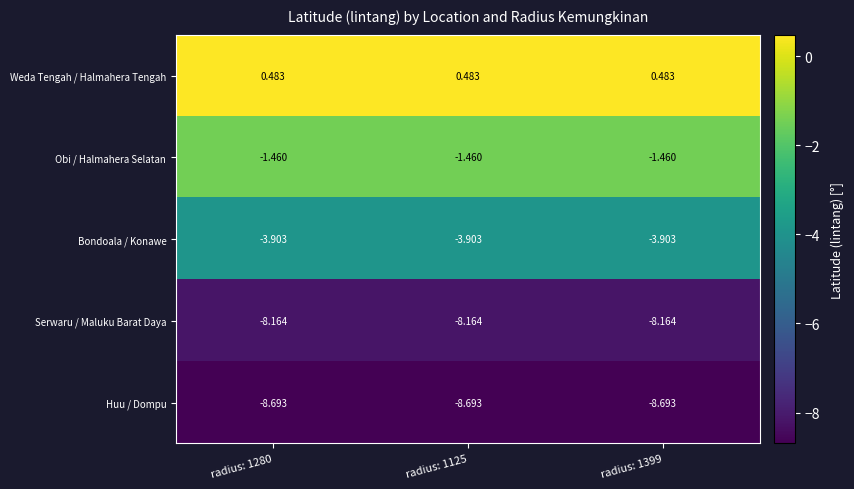

Is the value of Bondoala / Konawe at radius: 1280 greater than the value of Serwaru / Maluku Barat Daya at radius: 1125?

Yes